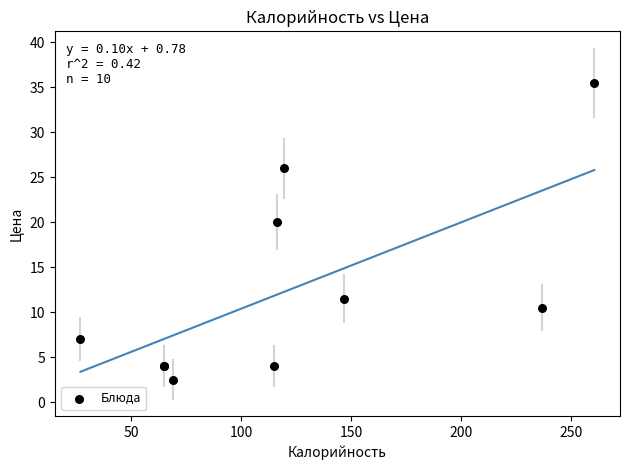

What Y value in the scatter plot is closest to 19?

20.0